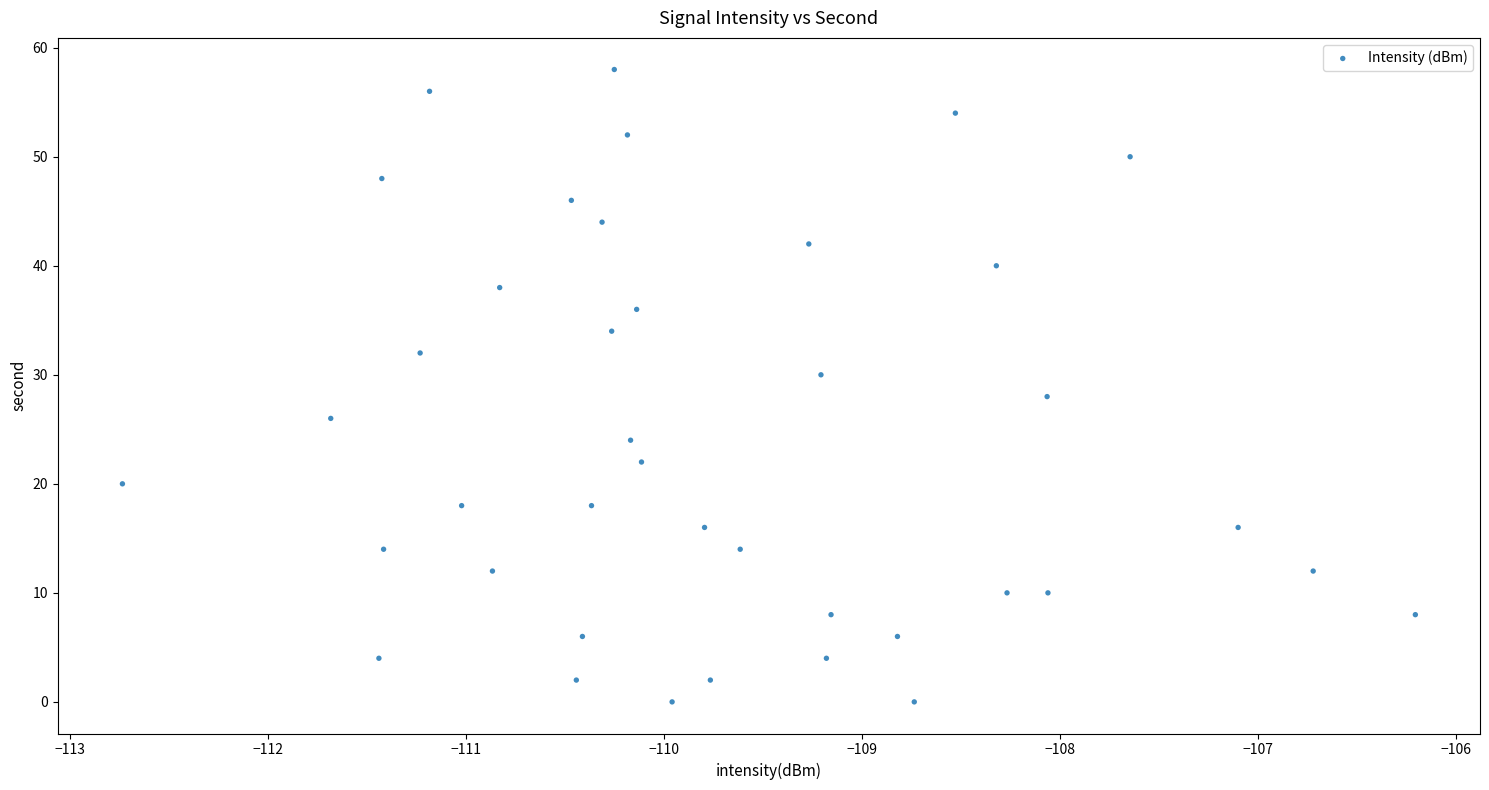

What is the range of Y values (max minus min)?

58